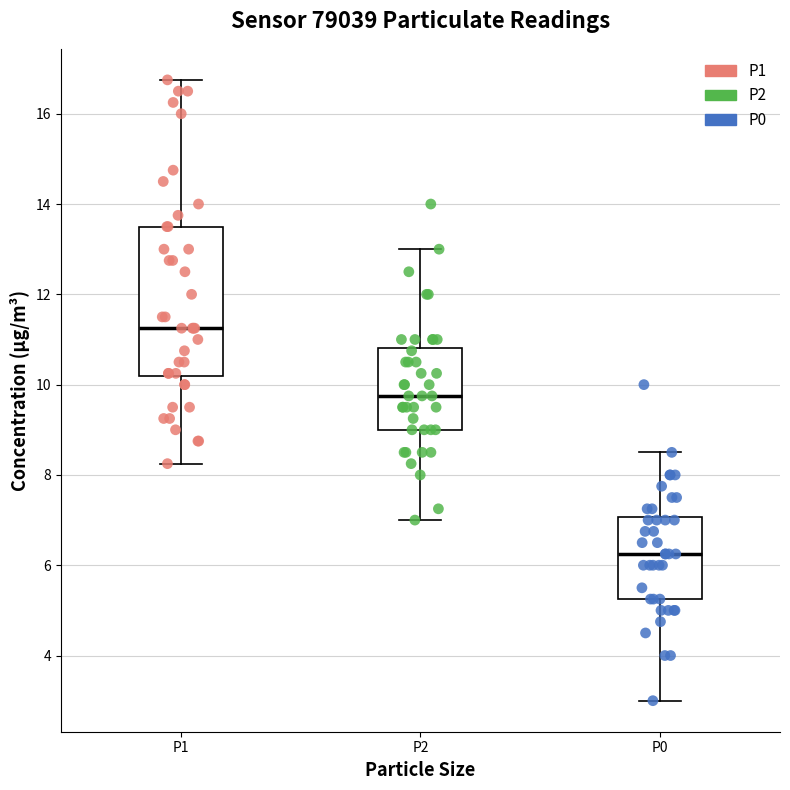

Where does the upper whisker of the box for P0 end on the y-axis? The values are not printed on the chart, so give them approximately, as read against the axis.

8.6